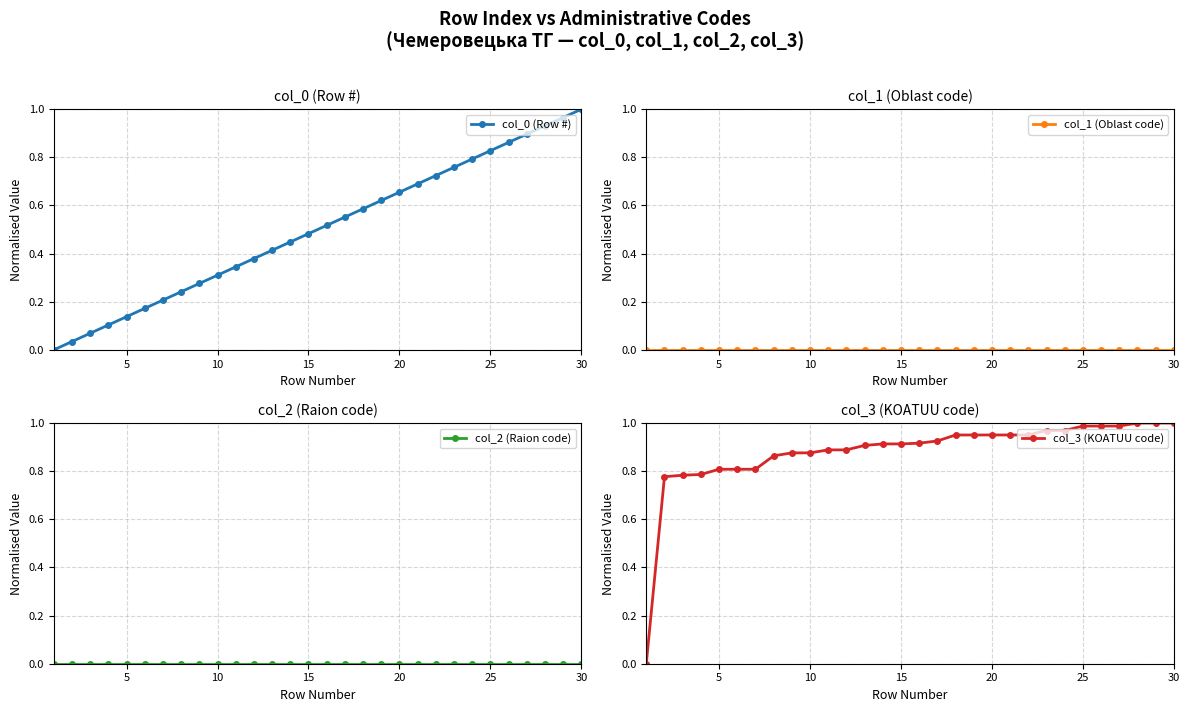

How many categories are shown in the chart?

30